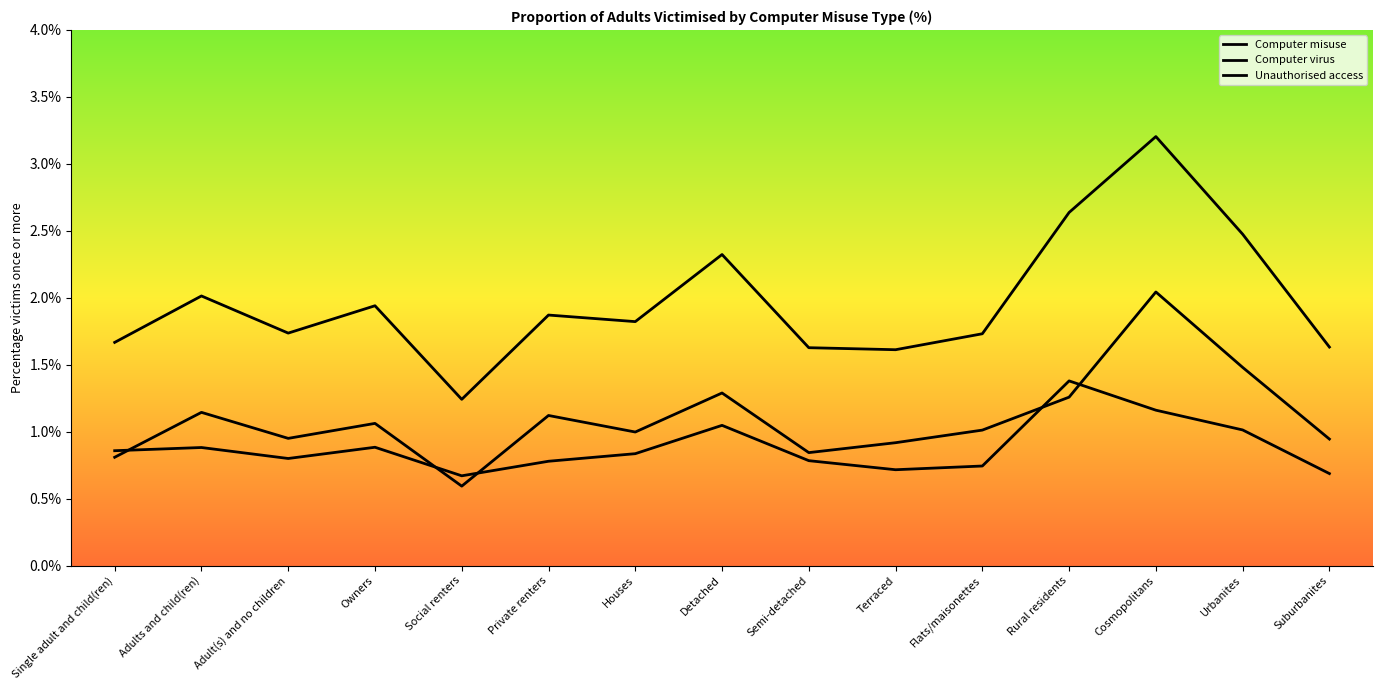

Rank the series by their average value, from lowest to highest.

Computer virus, Unauthorised access, Computer misuse